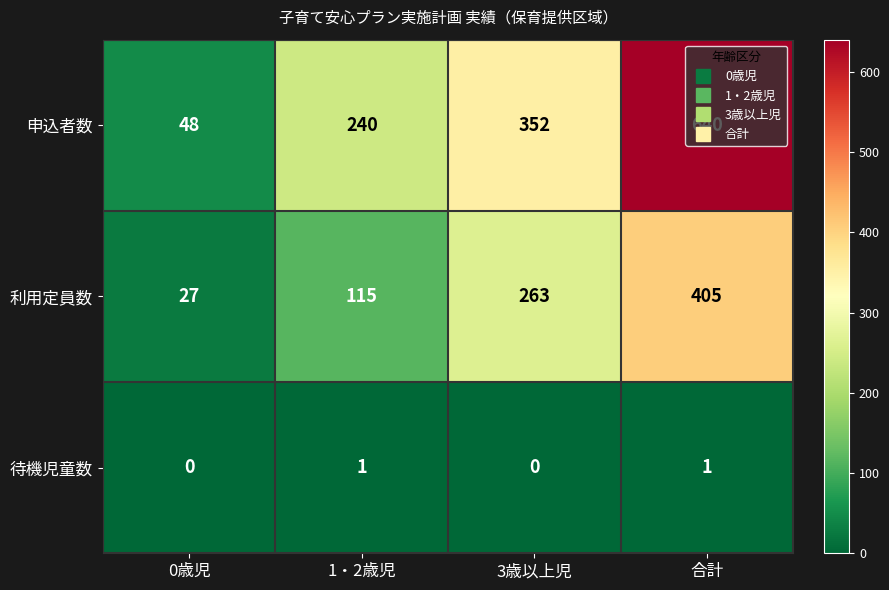

The value of 利用定員数 at 3歳以上児 is 118. True or false?

False